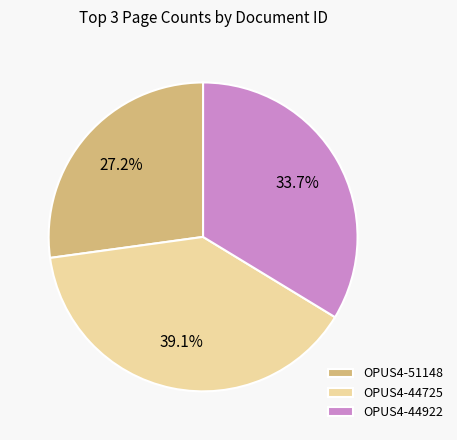

What is the ratio of the value at OPUS4-44725 to the value at OPUS4-51148?

1.4